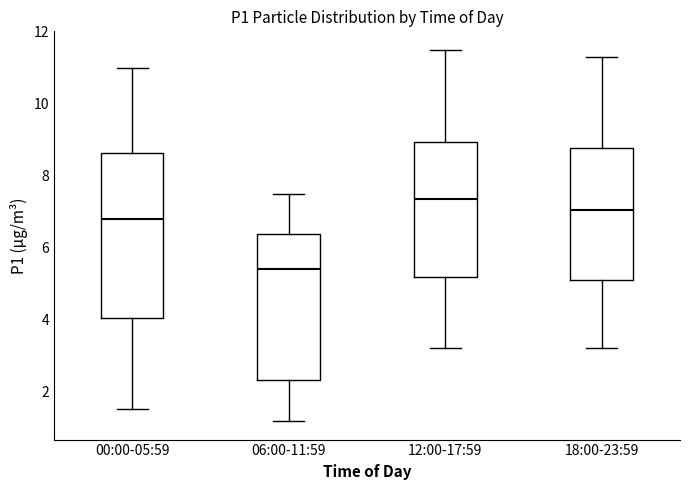

Comparing the boxes themselves (not the whiskers), which one is the tallest?

00:00-05:59